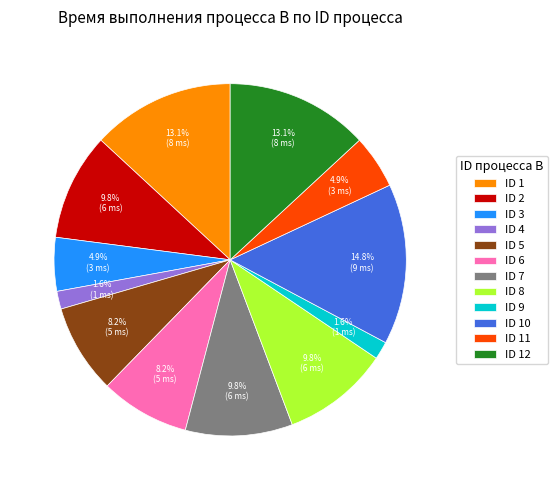

What is the ratio of the value at ID 5 to the value at ID 8?

0.8